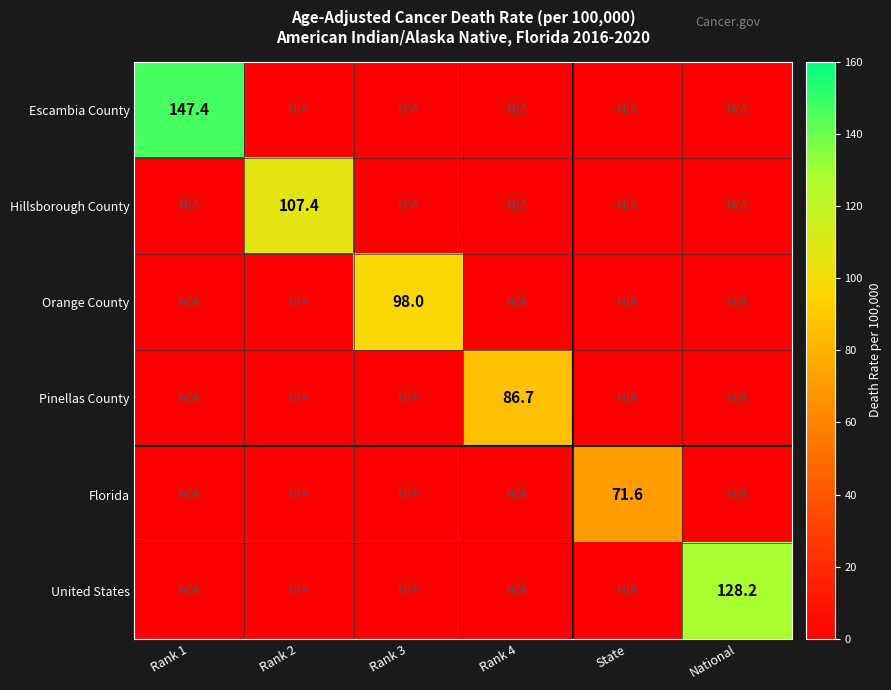

The value of United States at National is 176.6. True or false?

False